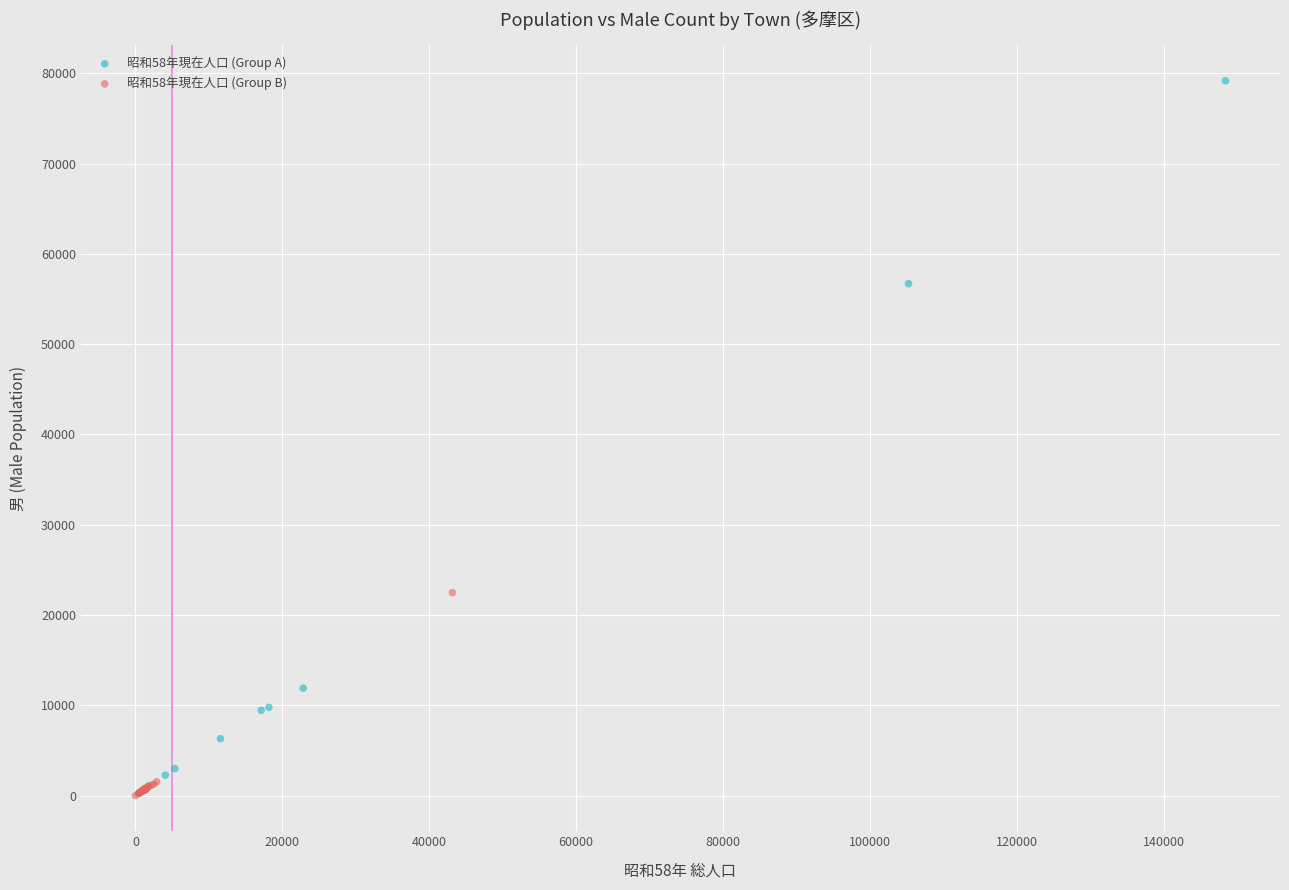

Which series contains the highest Y value?

昭和58年現在人口 (Group A)